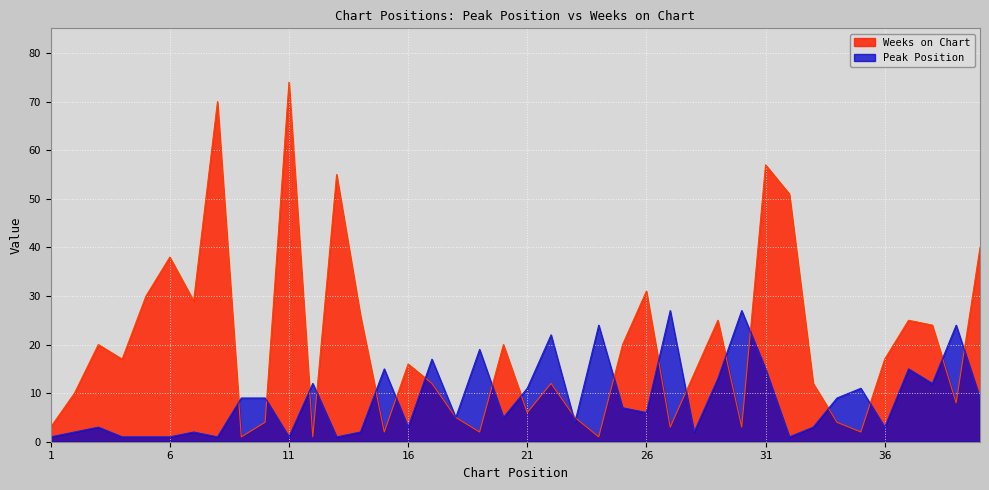

How many times do Weeks on Chart and Peak Position cross each other?

20